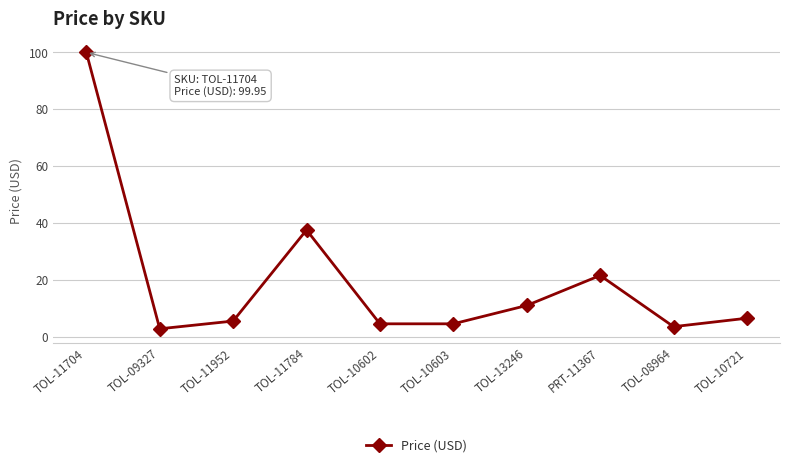

What is the label of the 5th point from the left?

TOL-10602